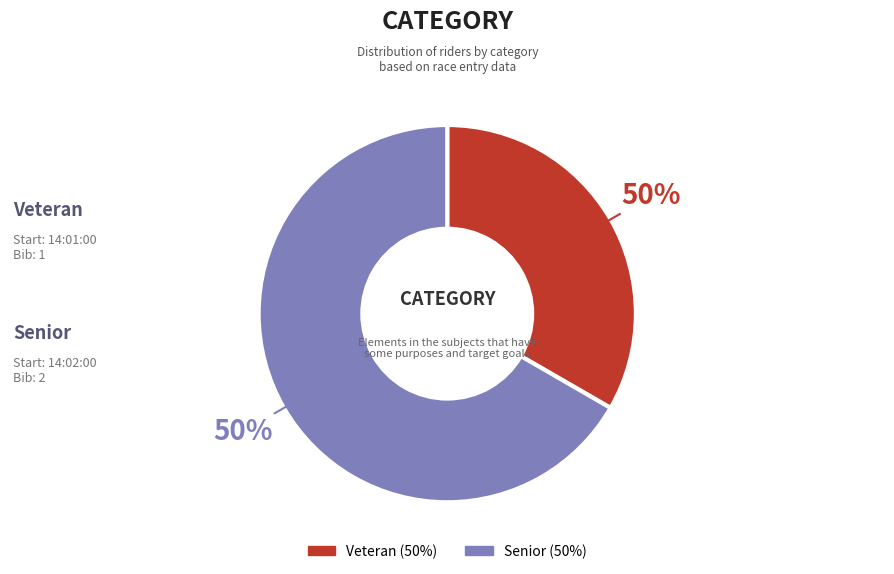

To the nearest percent, what is the difference between the largest and smallest slice percentages?

33%